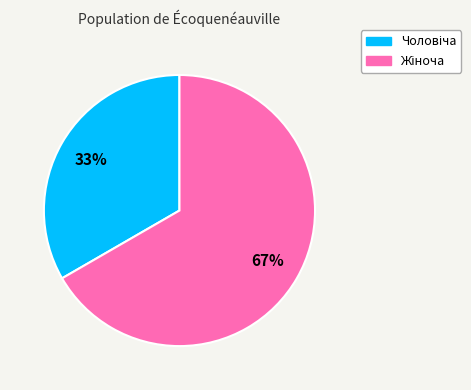

Does any single category account for the majority?

Yes